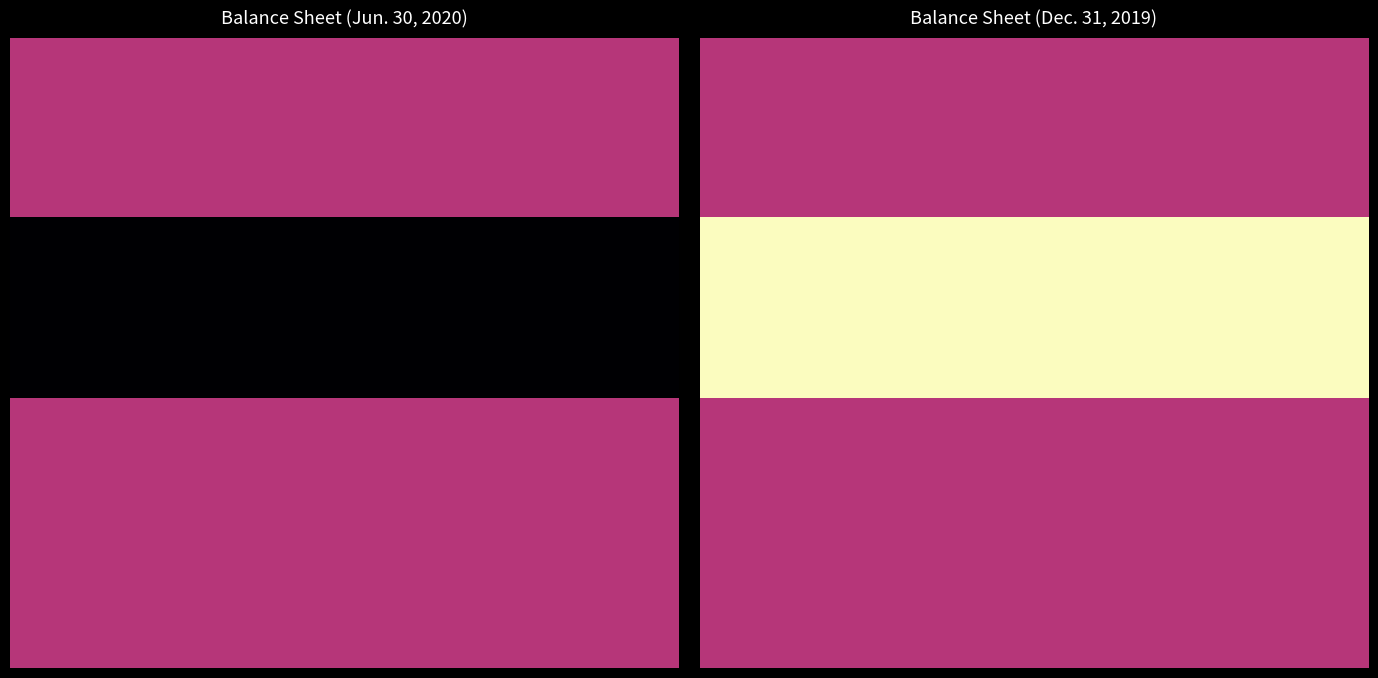

Which has a higher value, 16 or 15?

16